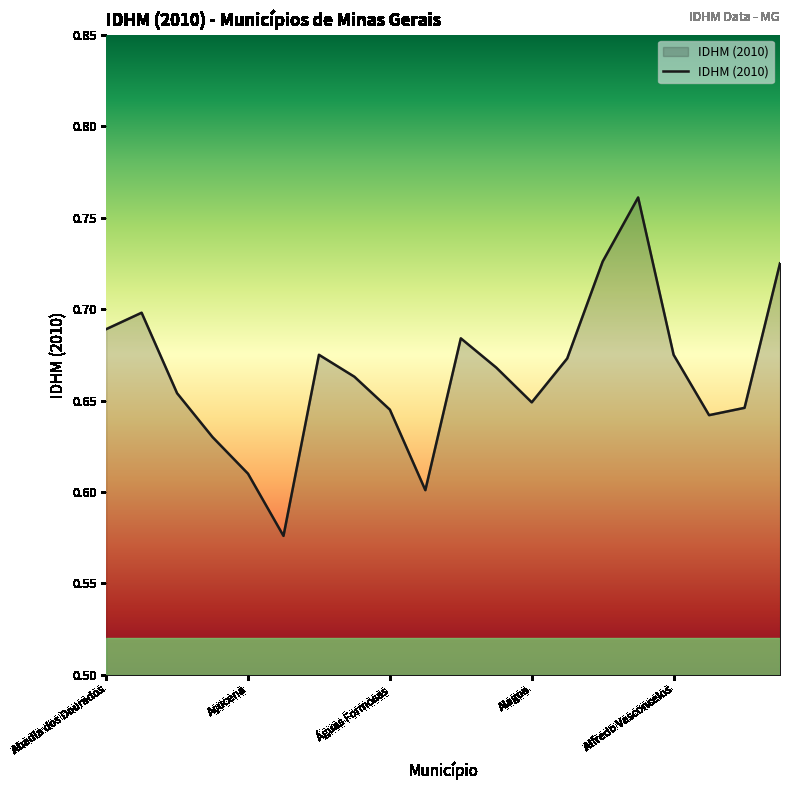

Which category has the highest value across all series?

15